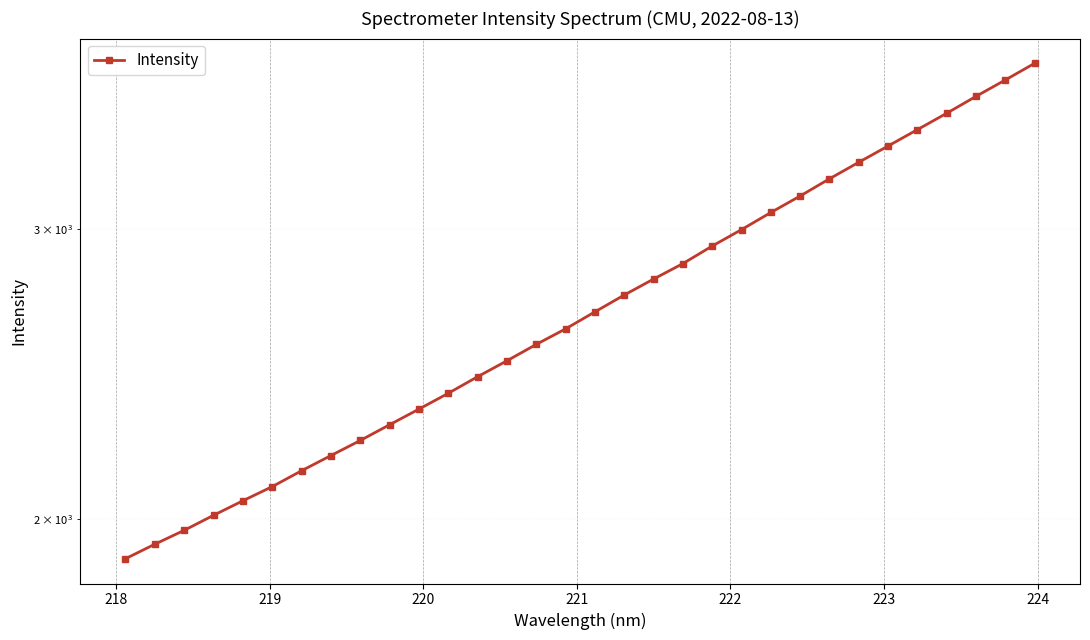

Does the chart display data point markers on the line(s)?

Yes